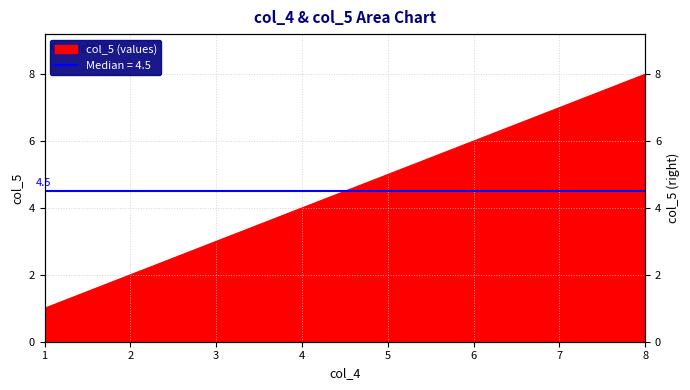

How many lines are shown in the chart?

1